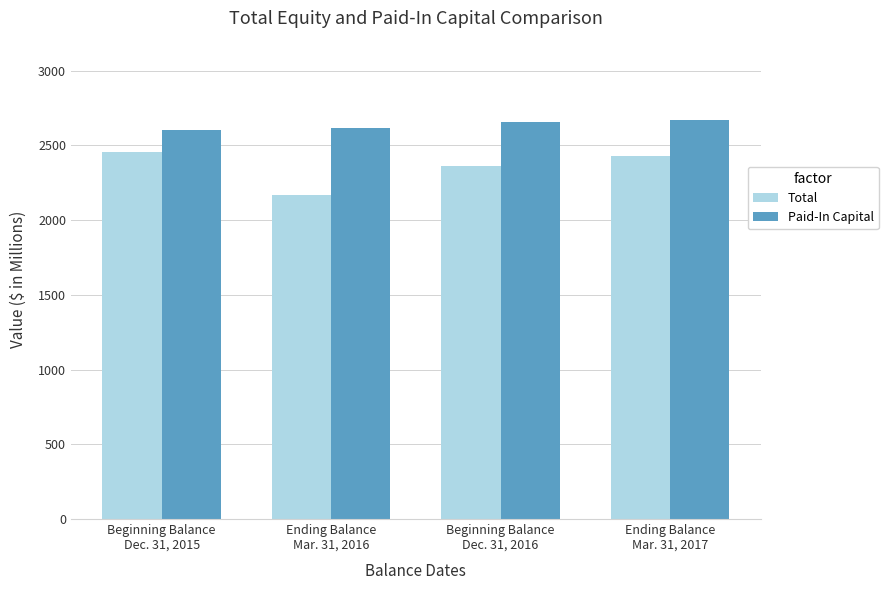

At which label is Paid-In Capital closest to 2637?

Beginning Balance
Dec. 31, 2016